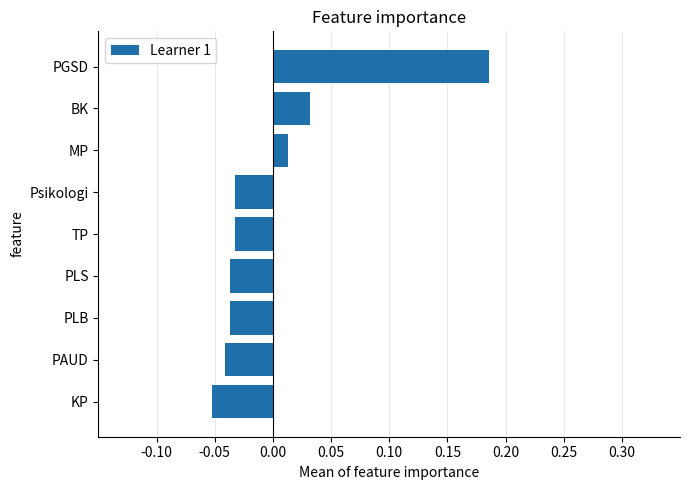

Which category has the highest value across all series?

PGSD